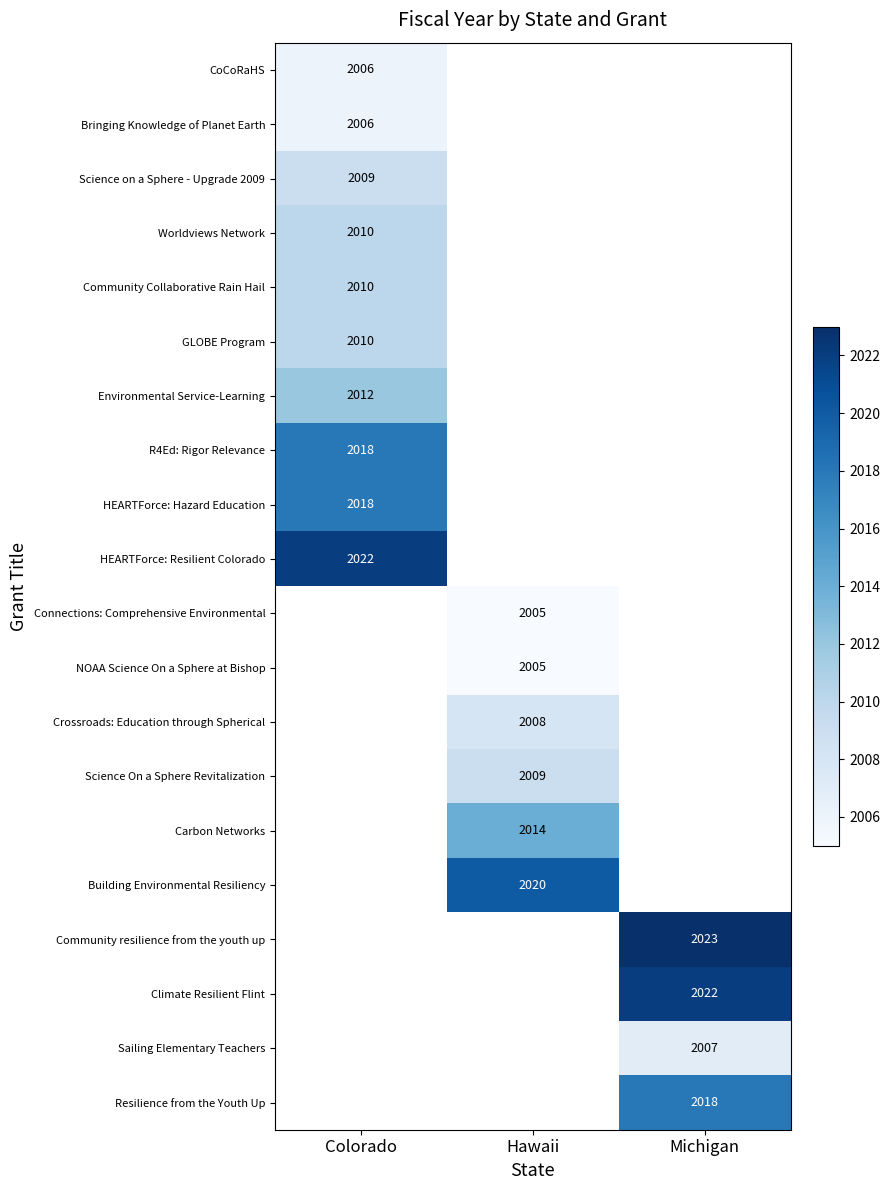

Is the value of NOAA Science On a Sphere at Bishop at Hawaii greater than the value of Carbon Networks at Hawaii?

No